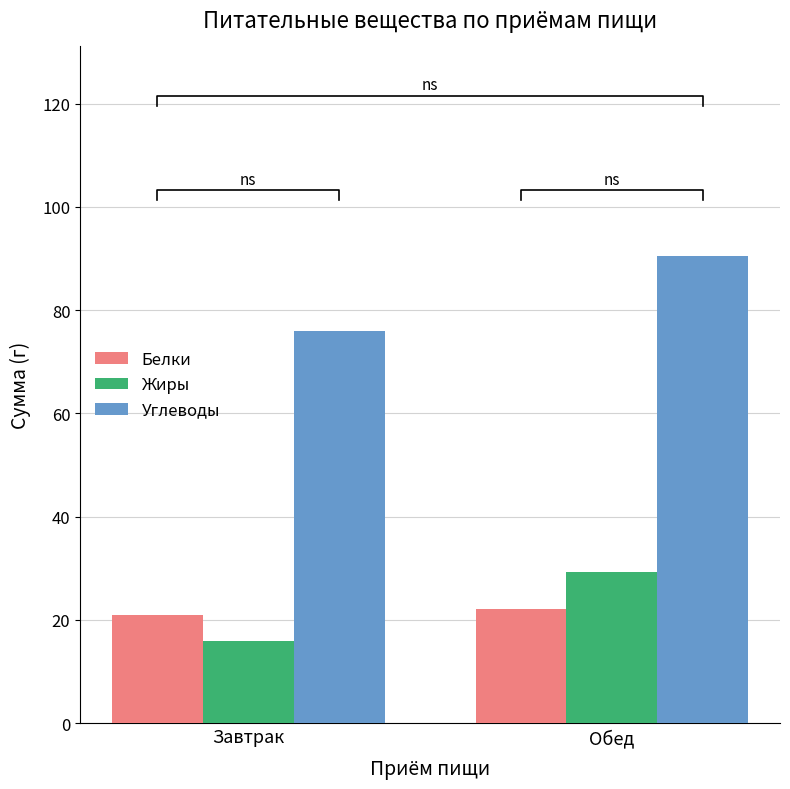

What is the label of the 2nd bar from the right?

Завтрак